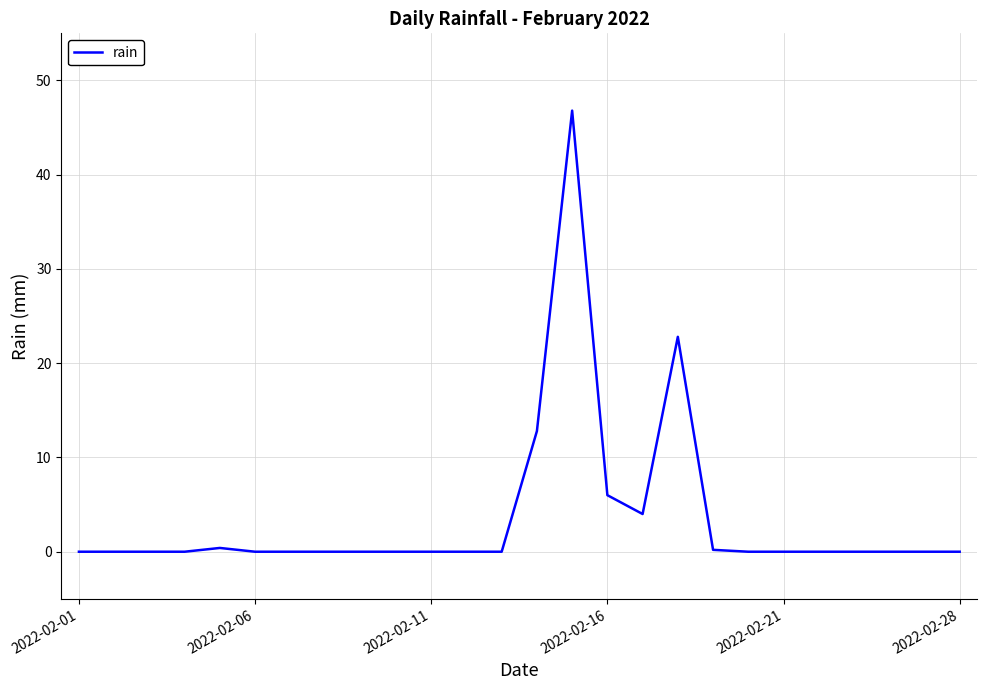

What is the maximum value shown in the chart?

46.8